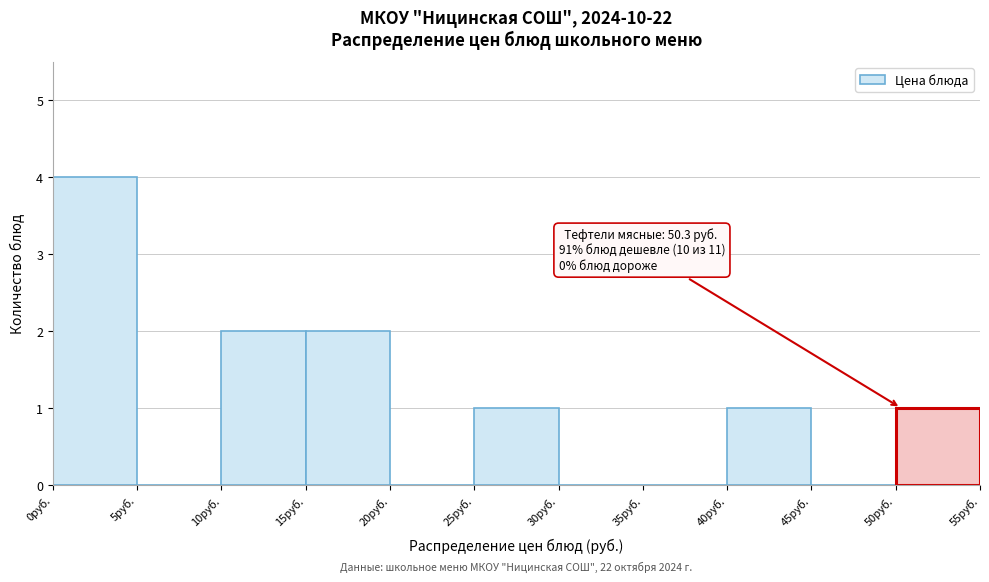

Over which range of the x-axis is the bar tallest?

0 to 5